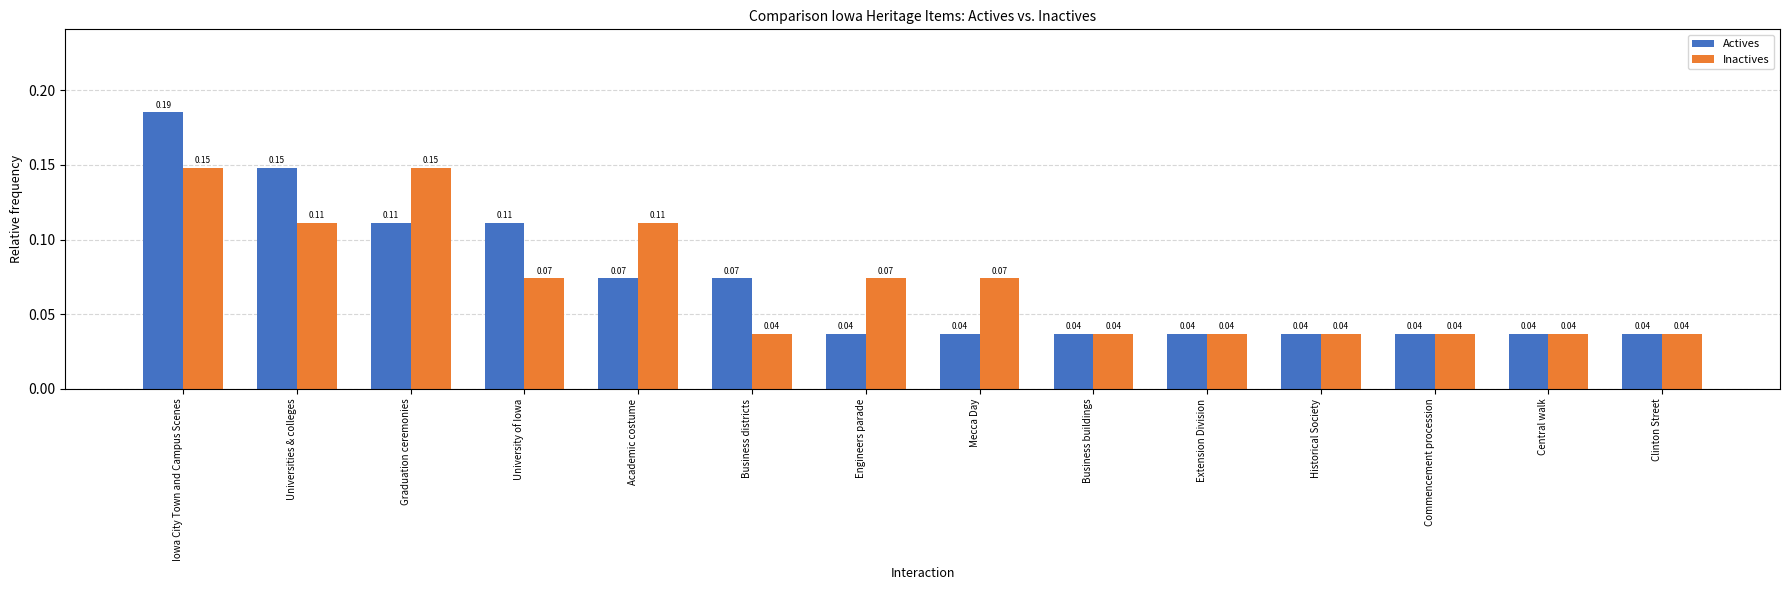

What is the sum of all Actives values?

1.0